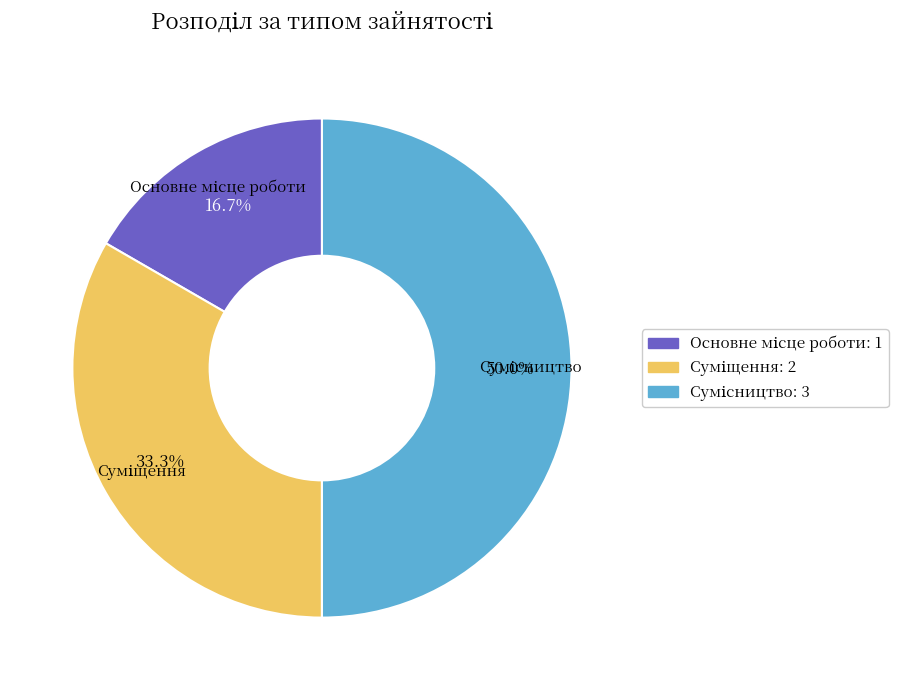

How many slices are in this pie chart?

3